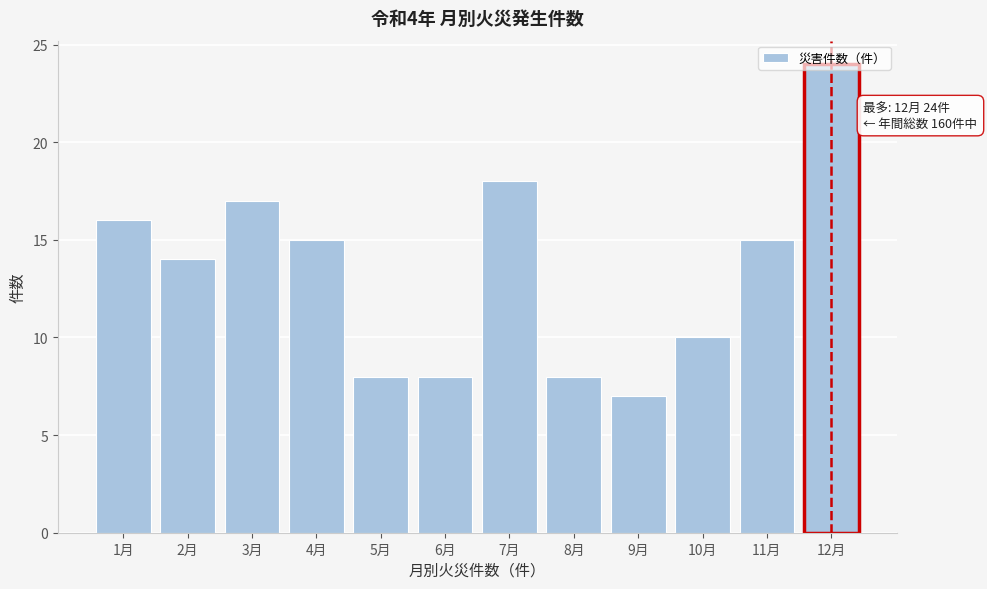

What is the average value?

13